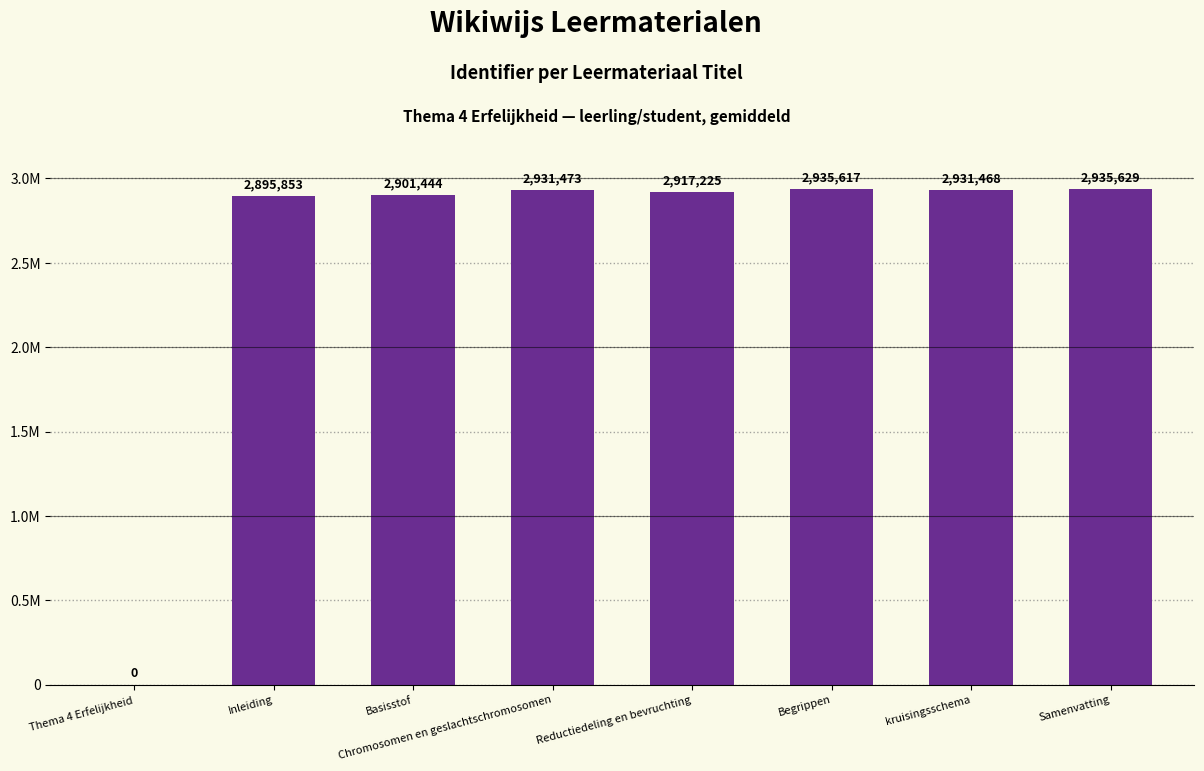

Which label corresponds to the smallest value in the chart?

Thema 4 Erfelijkheid